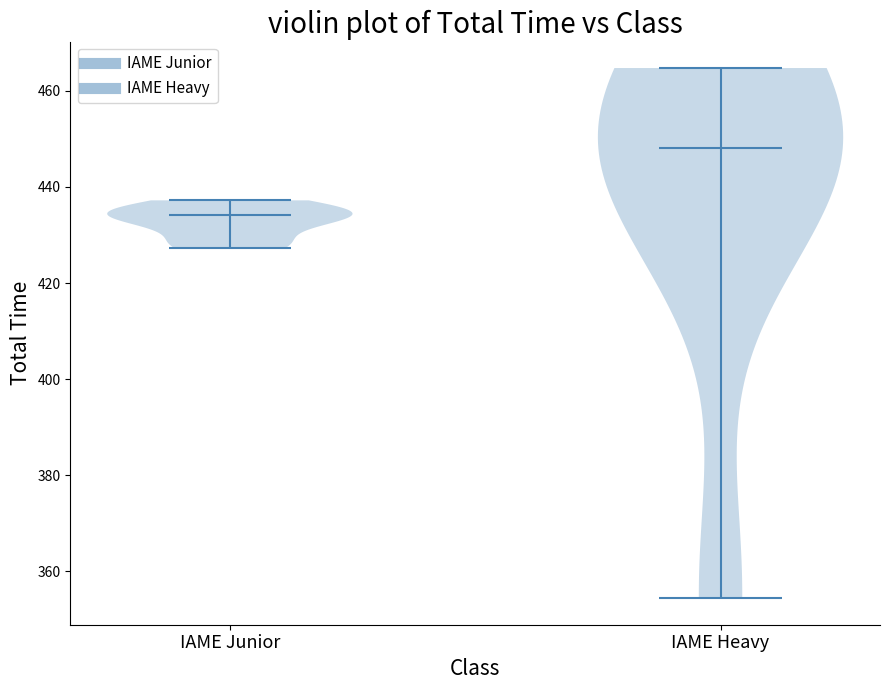

Reading left to right, read every violin against the y-axis: where its median line is, and the lowest and highest points it reaches. The values are not printed on the chart, so give them approximately, as read against the axis.

IAME Junior: median line 434, lowest point 428, highest point 438
IAME Heavy: median line 448, lowest point 354, highest point 464